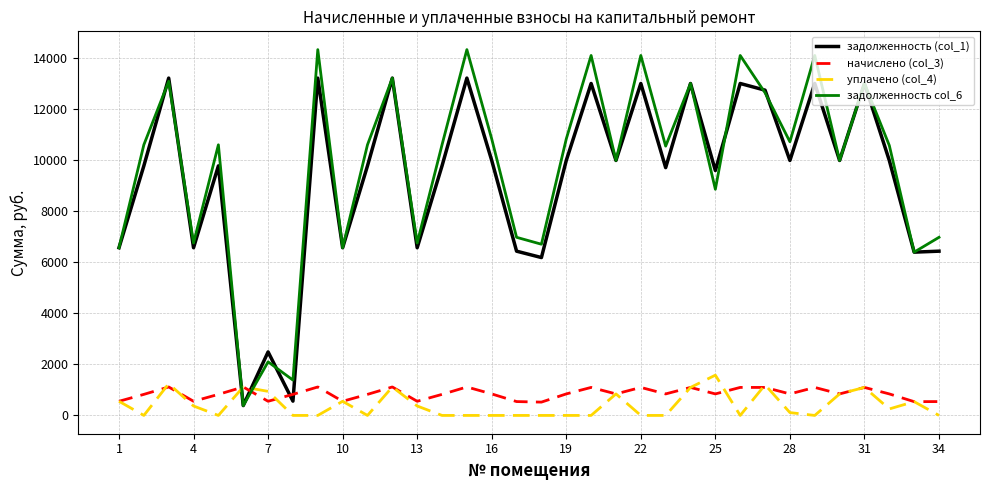

Which series has the widest spread of values?

задолженность col_6